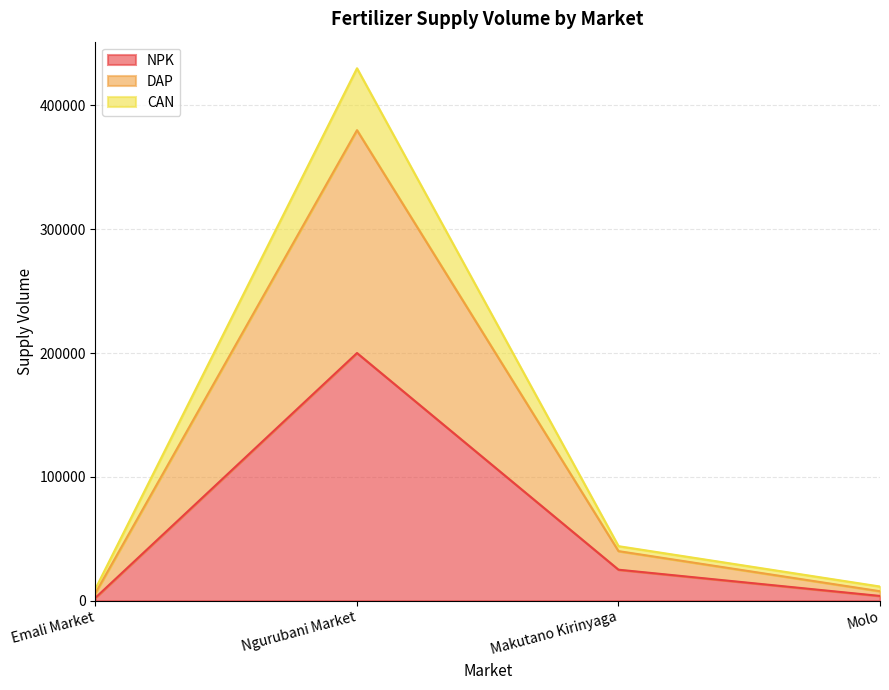

The value of NPK at Makutano Kirinyaga is 6110. True or false?

False